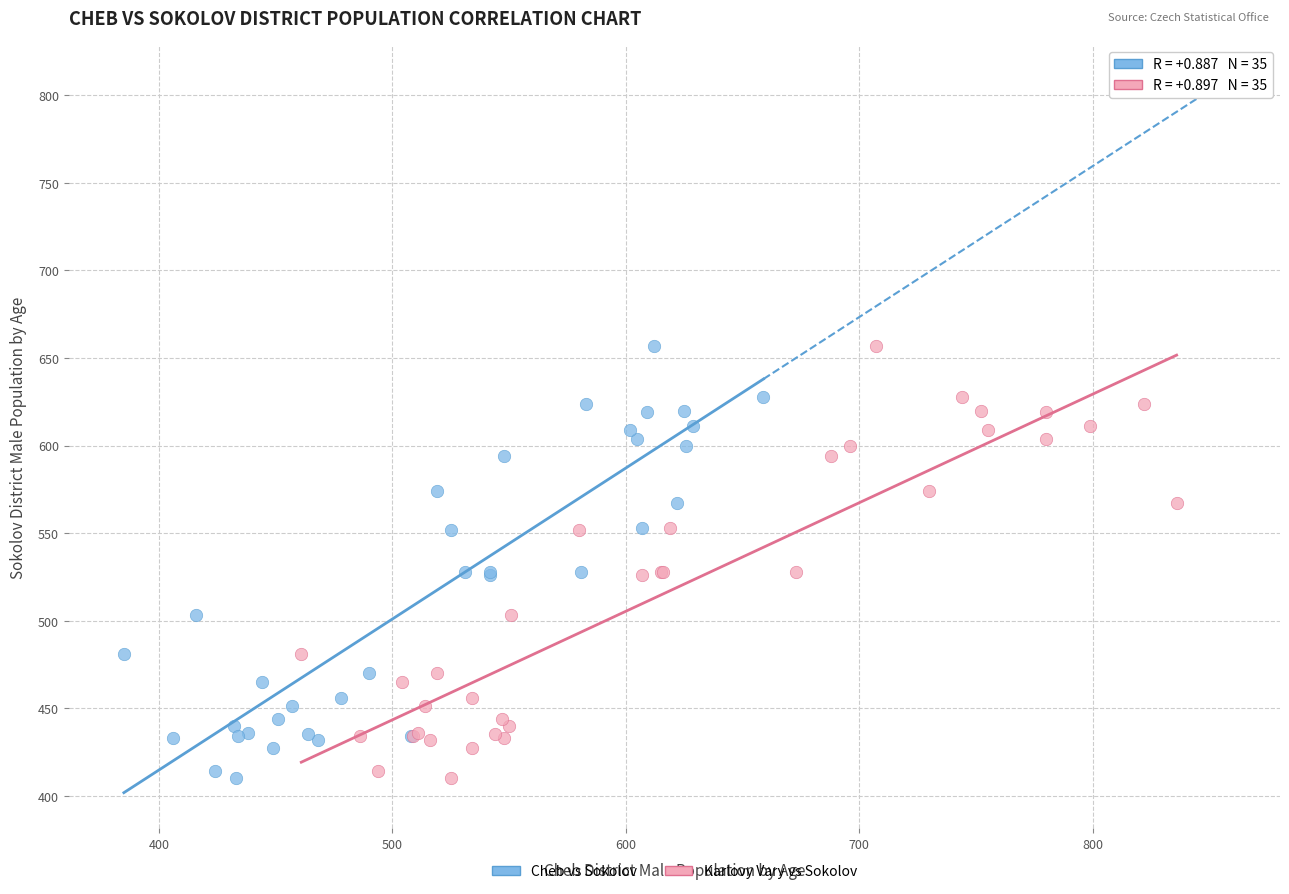

What are all the series names shown in the legend?

Cheb vs Sokolov, Karlovy Vary vs Sokolov